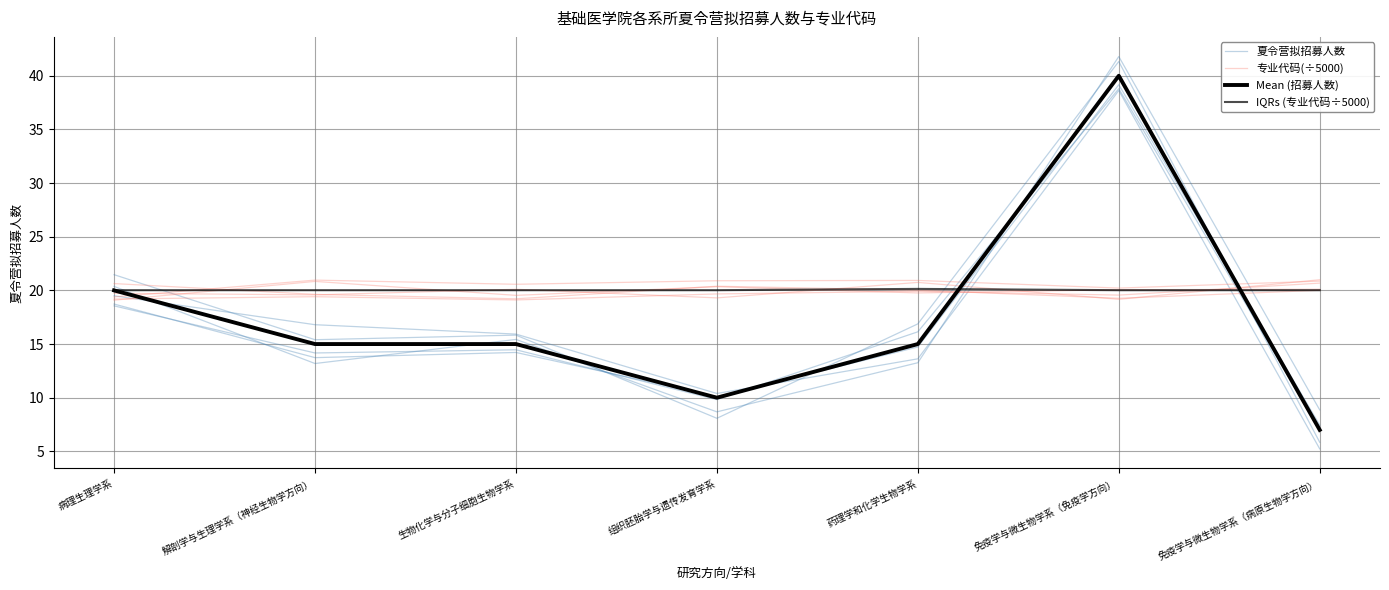

Which series ends up on top after the final intersection of 夏令营拟招募人数 and IQRs (专业代码÷5000)?

IQRs (专业代码÷5000)